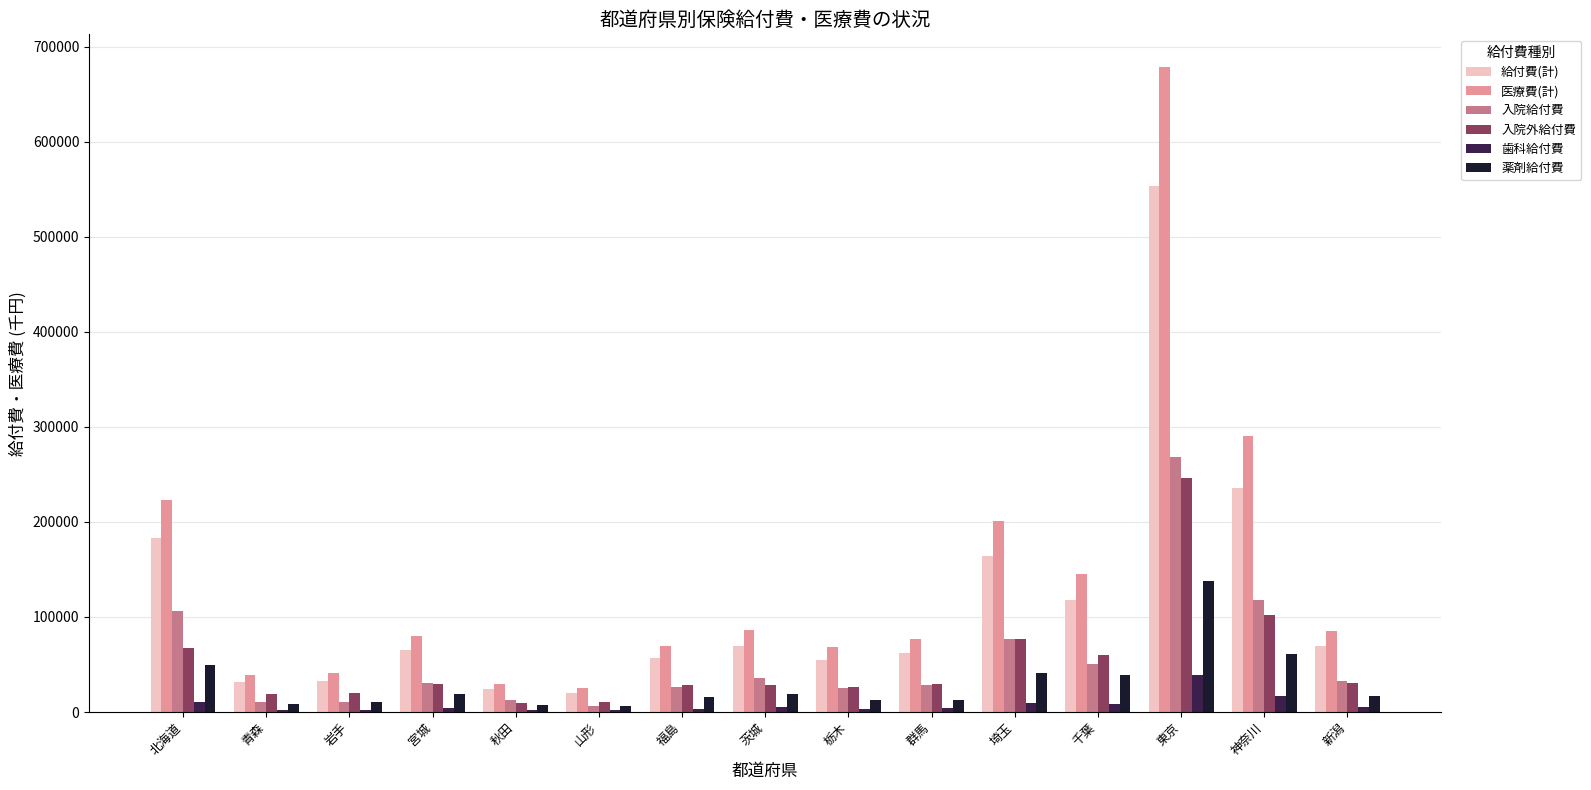

Between 秋田 and 千葉, which series saw the biggest shift?

医療費(計)